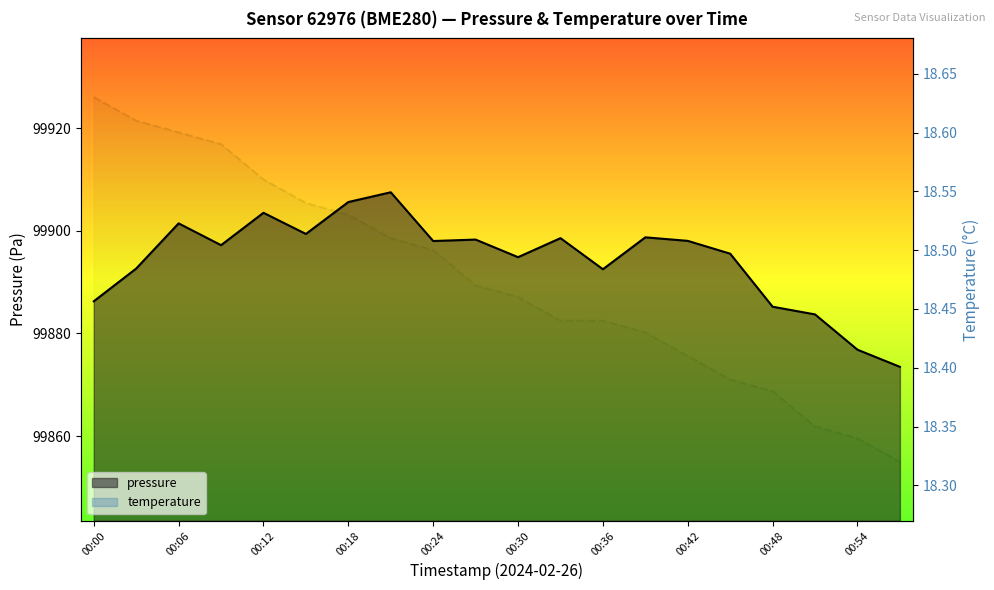

Read the temperature value at 15.

18.4